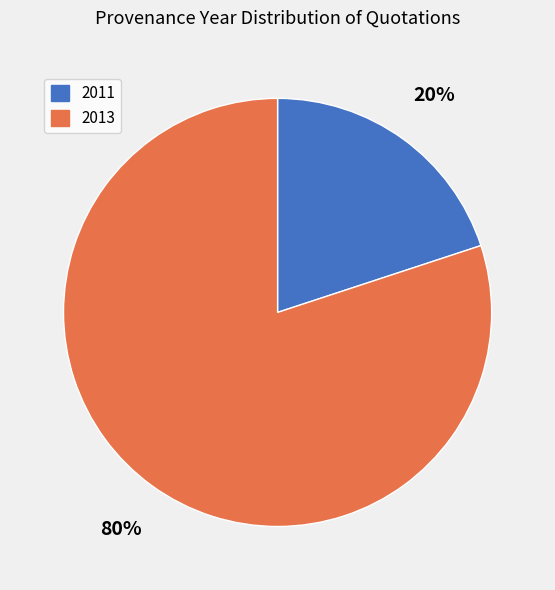

What is the largest slice in the pie chart?

2013